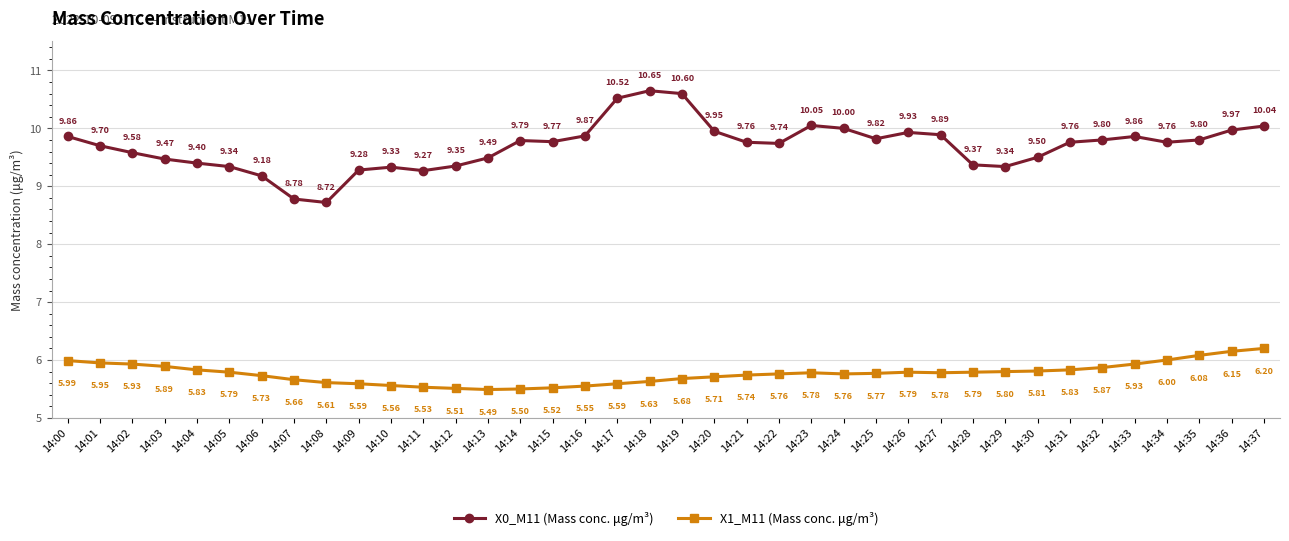

What is the total value across all series at 14:22?

15.5